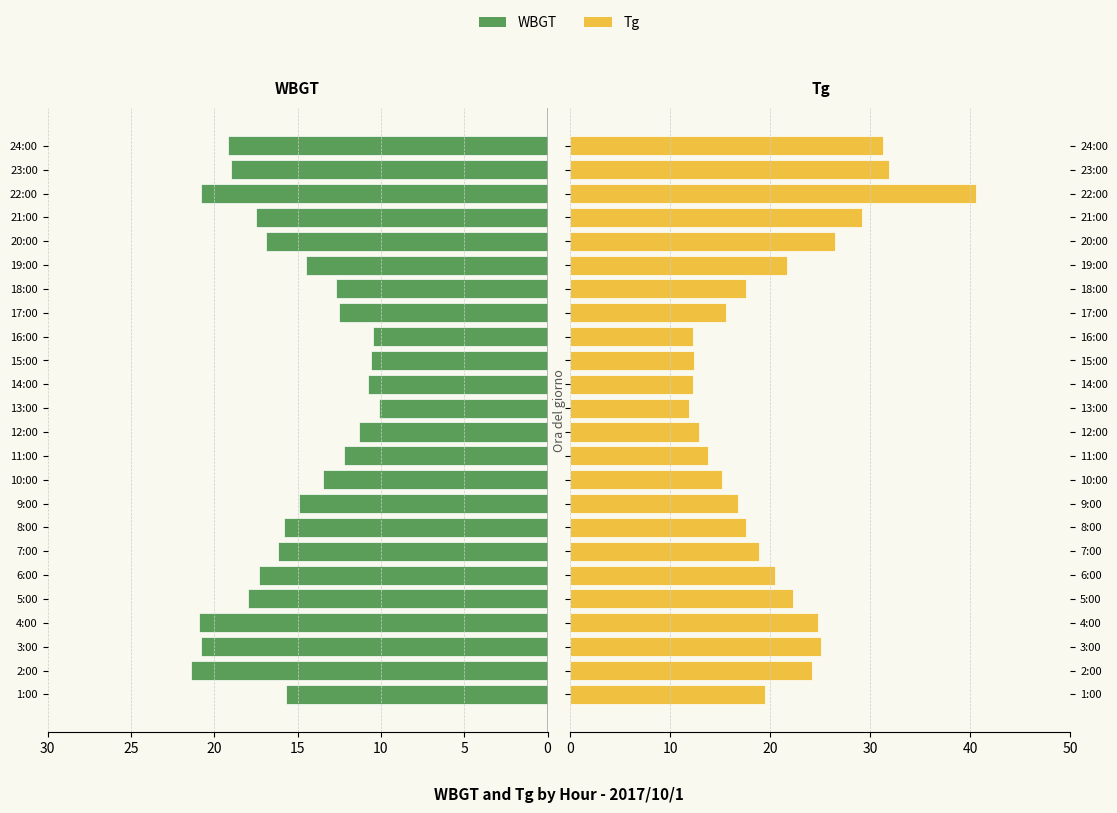

What is the difference between the maximum and minimum values in the WBGT series?

11.3